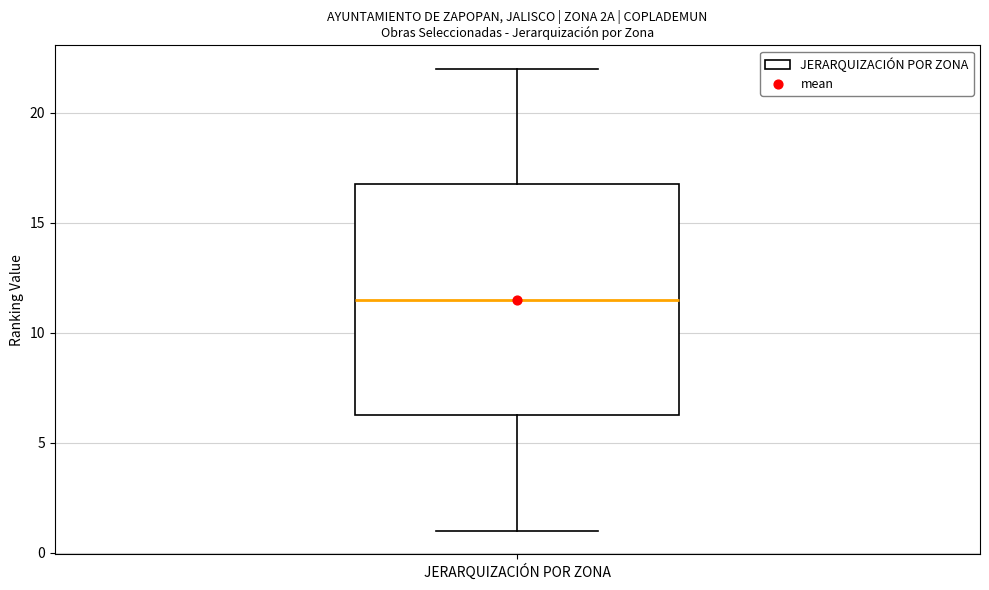

Transcribe this box plot: give where the median line is, the range the box spans, and where the two whiskers end, as read against the y-axis. The values are not printed on the chart, so give them approximately, as read against the axis.

median 11.5, box 6.5 to 17.0, whiskers 1.0 to 22.0